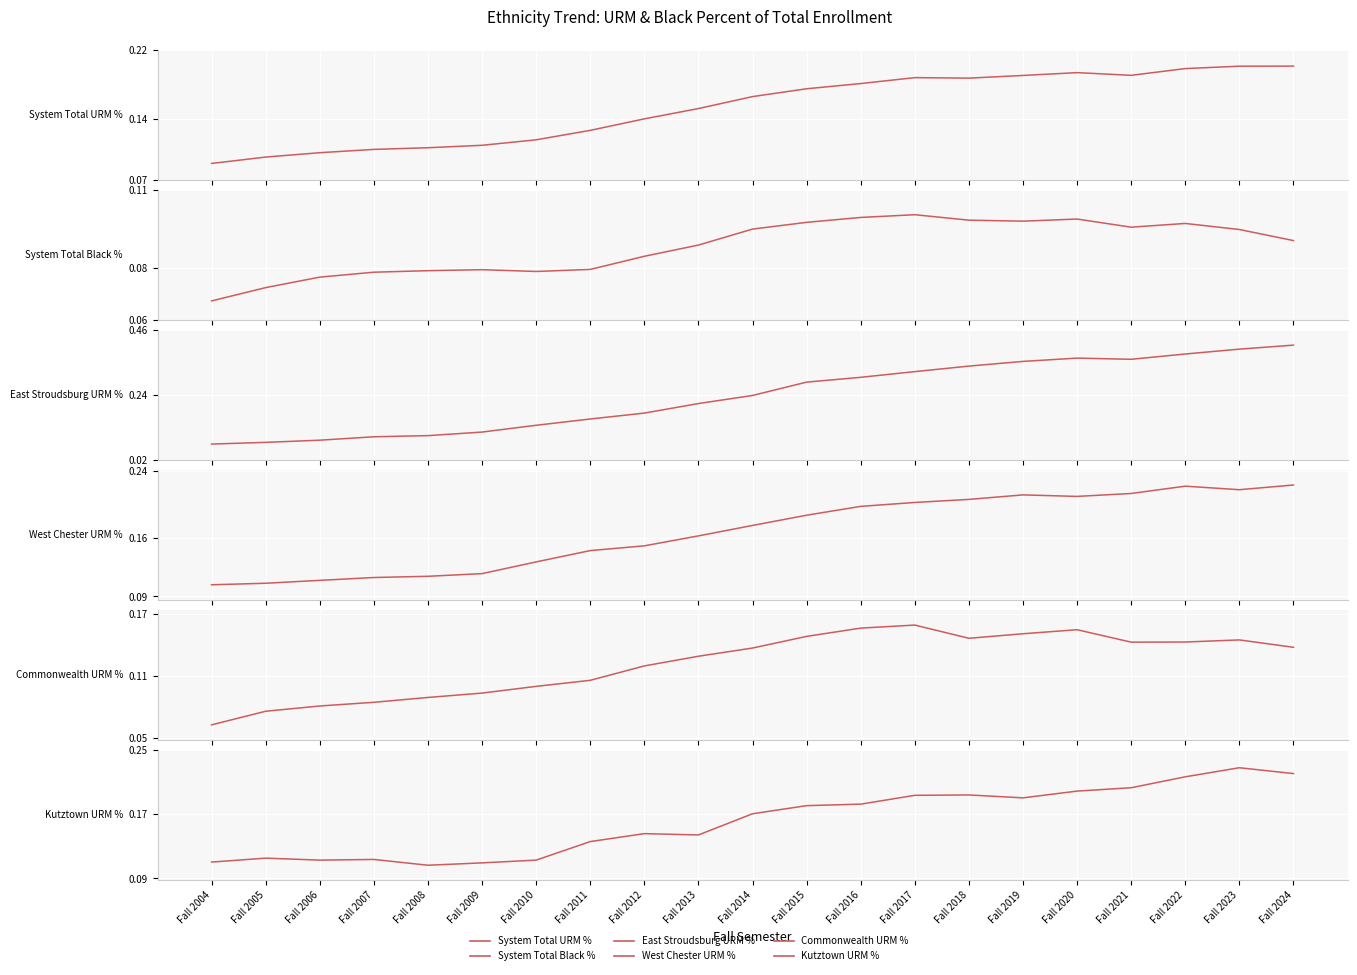

What is the total value across all series at Fall 2014?

1.0